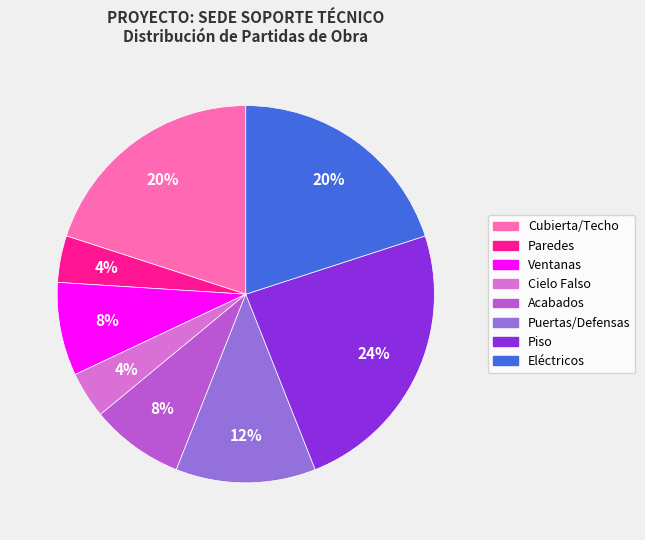

Combined, do Piso and Eléctricos account for over 50%?

No